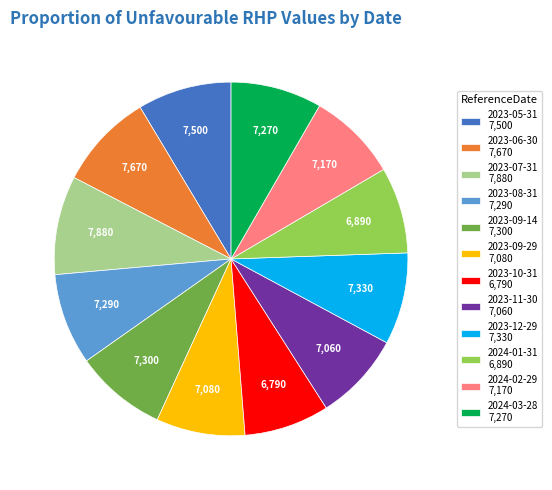

How many slices are in this pie chart?

12